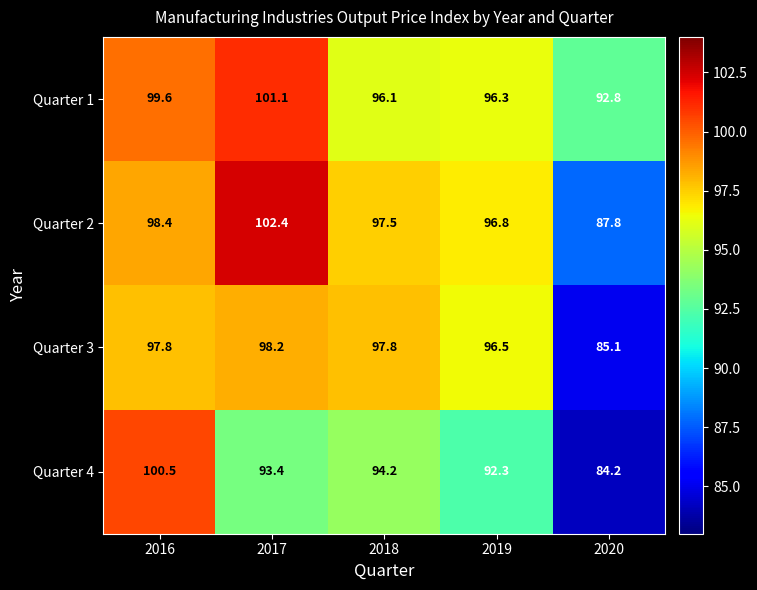

The value of Quarter 4 at 2019 is 92.3. True or false?

True